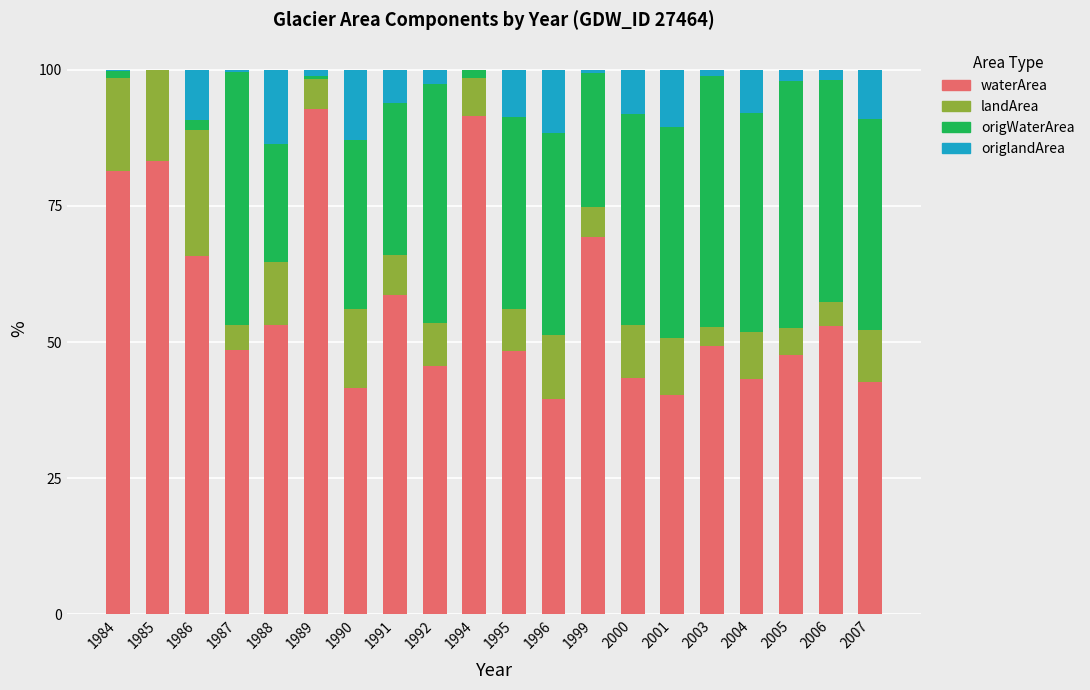

What is the highest value of the waterArea series?

92.8